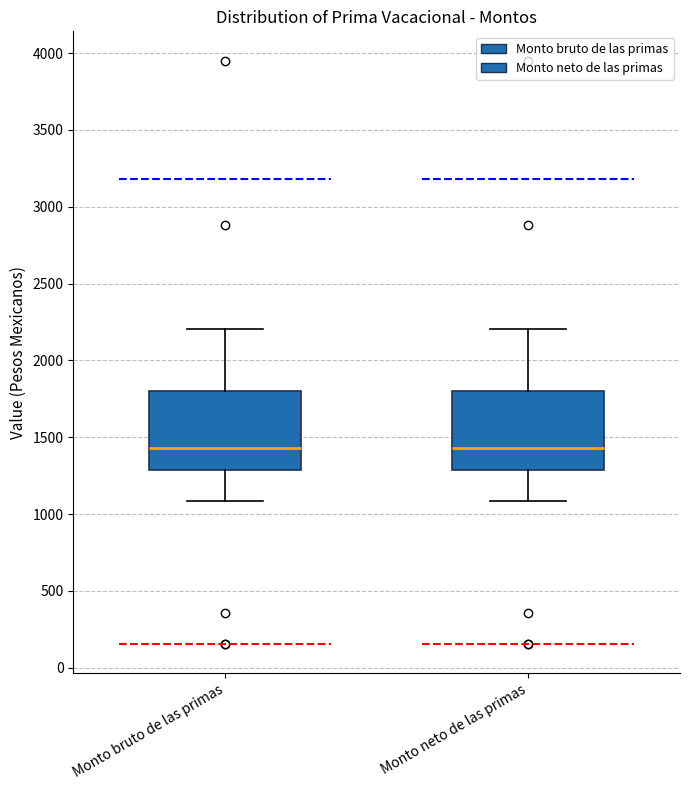

Reading left to right, read every box against the y-axis: the position of its median line, the range the box covers, and the ends of its whiskers. The values are not printed on the chart, so give them approximately, as read against the axis.

Monto bruto de las primas: median 1450, box 1300 to 1800, whiskers 1100 to 2200
Monto neto de las primas: median 1450, box 1300 to 1800, whiskers 1100 to 2200